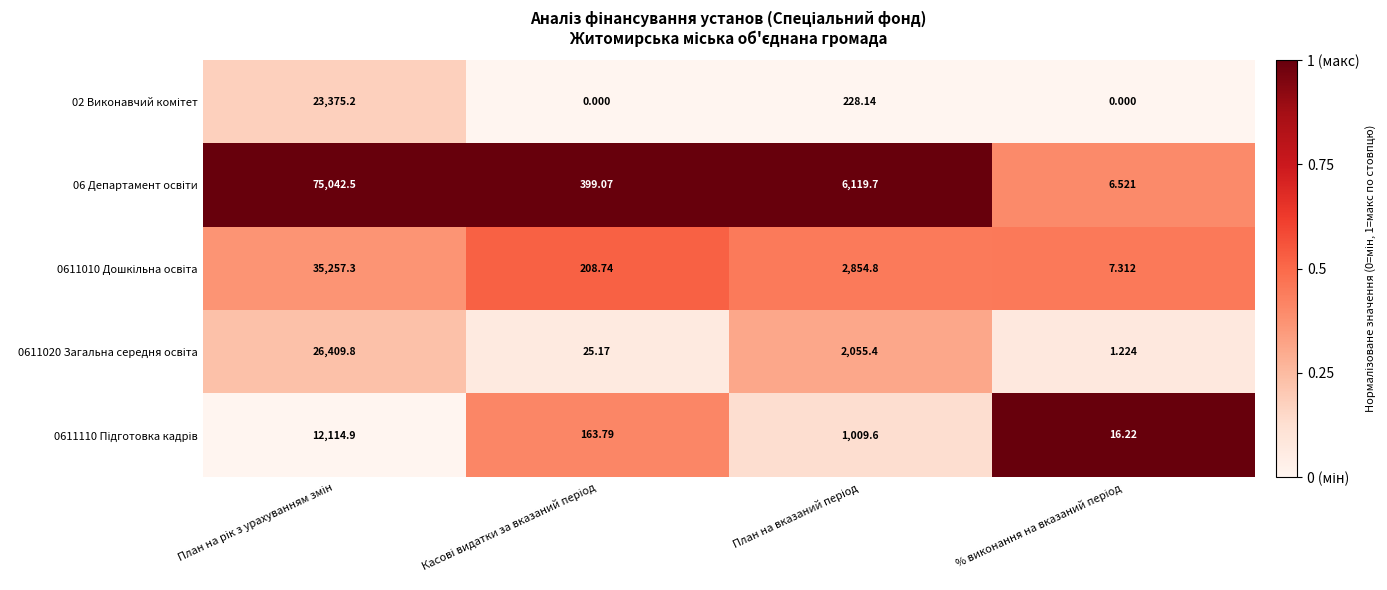

Count the number of data series in this chart.

5